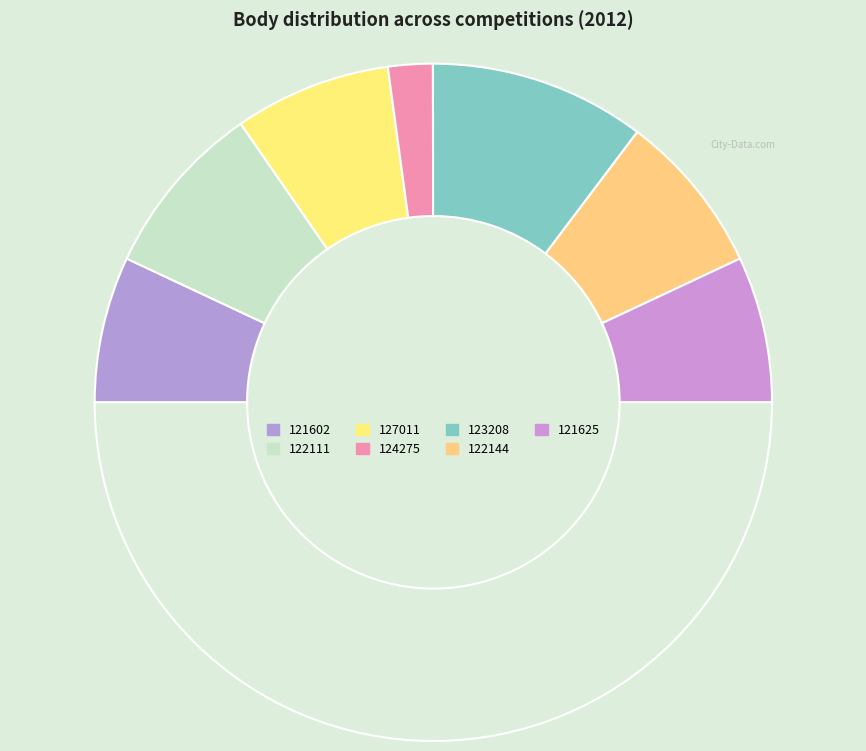

Count the number of slices in the pie.

8